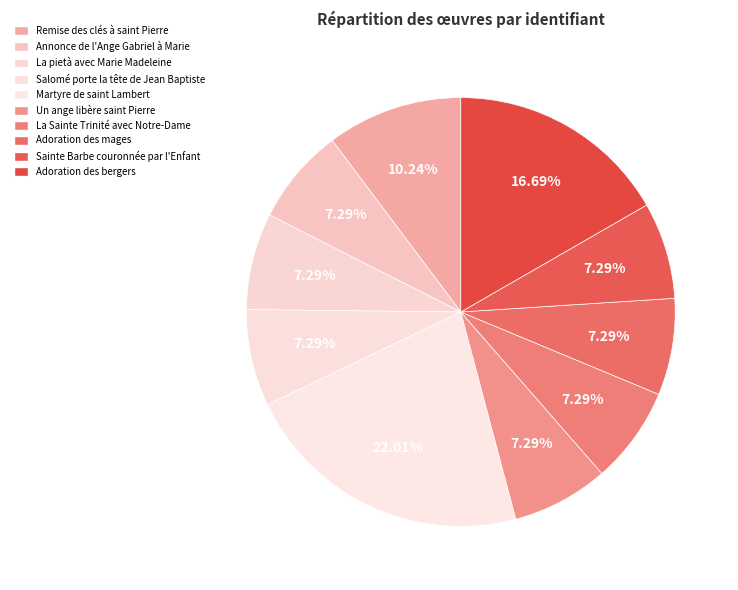

Which has a higher value, Sainte Barbe couronnée par l'Enfant or Martyre de saint Lambert?

Martyre de saint Lambert